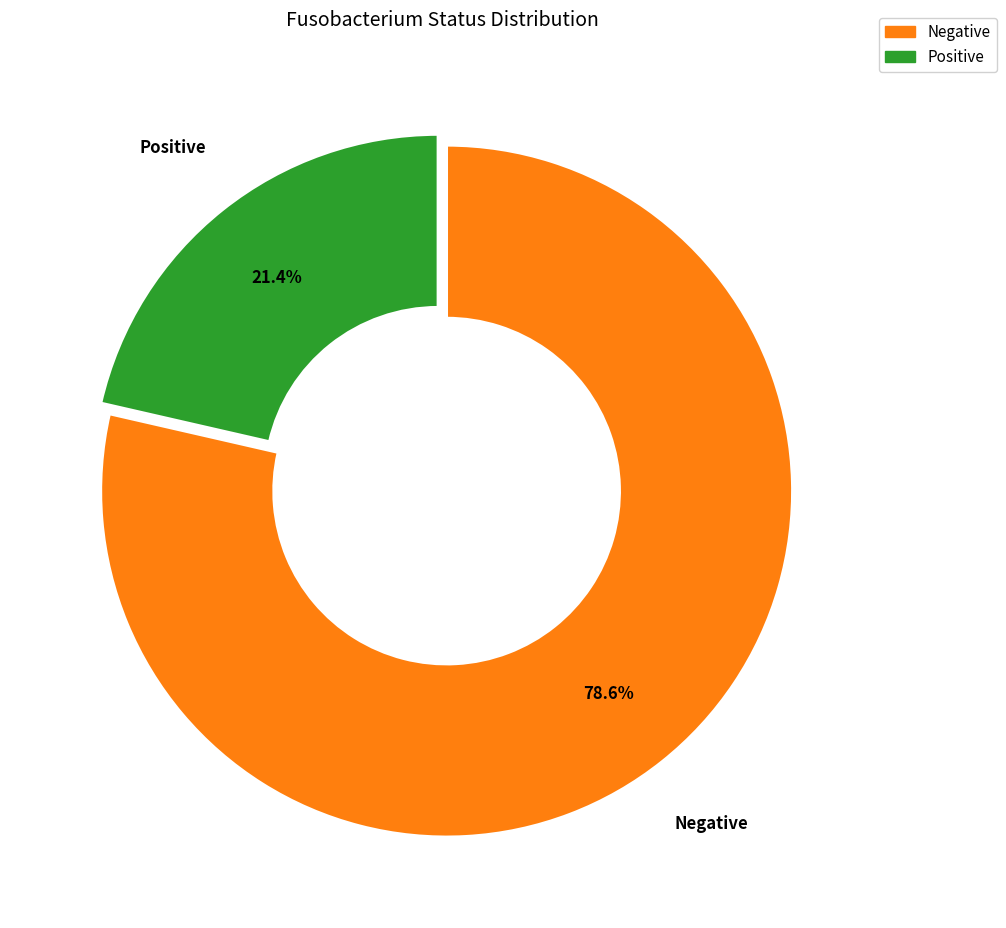

Which has a higher value, Negative or Positive?

Negative